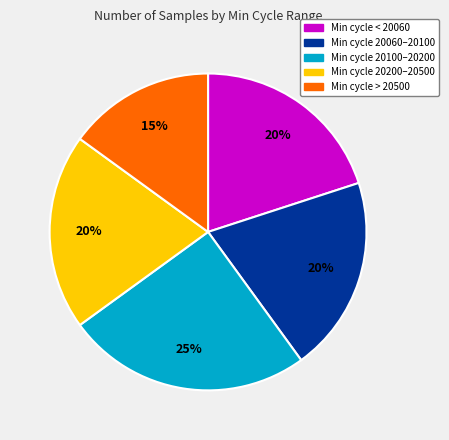

Is there any slice that represents more than half of the pie?

No